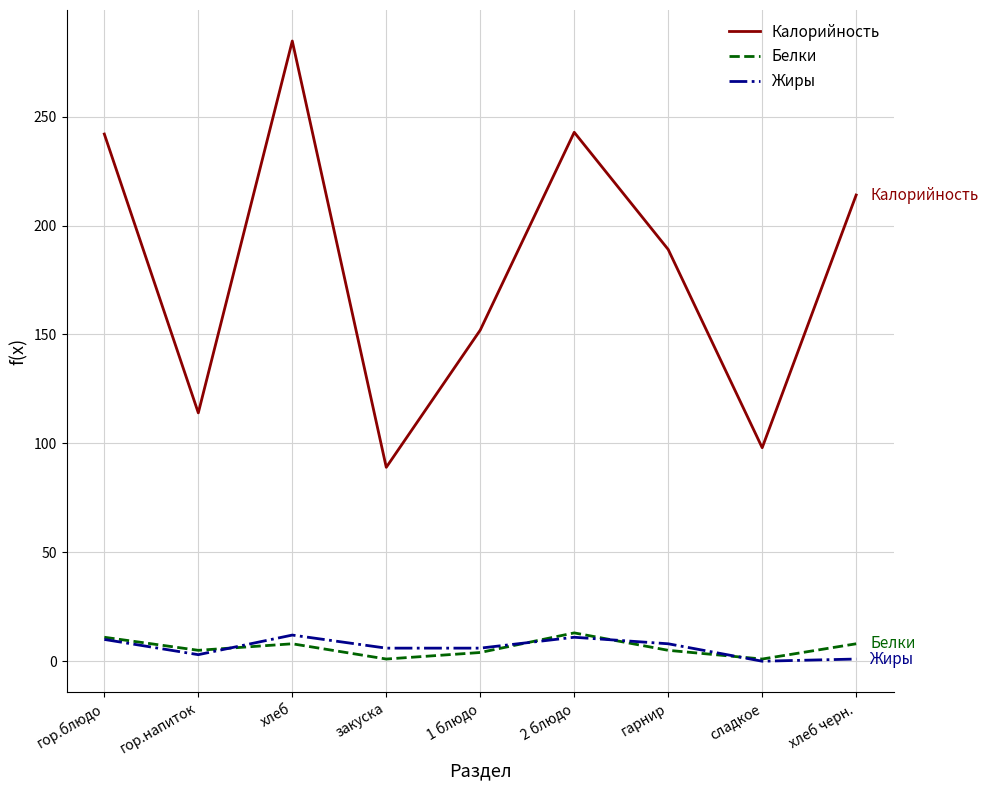

The value of Калорийность at закуска is 128.0. True or false?

False